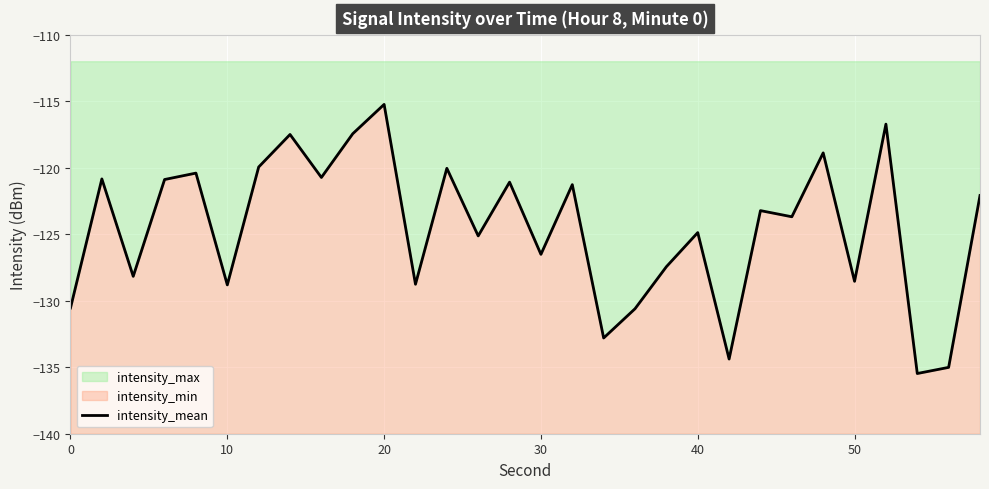

What is the sum of all values?

-3737.2